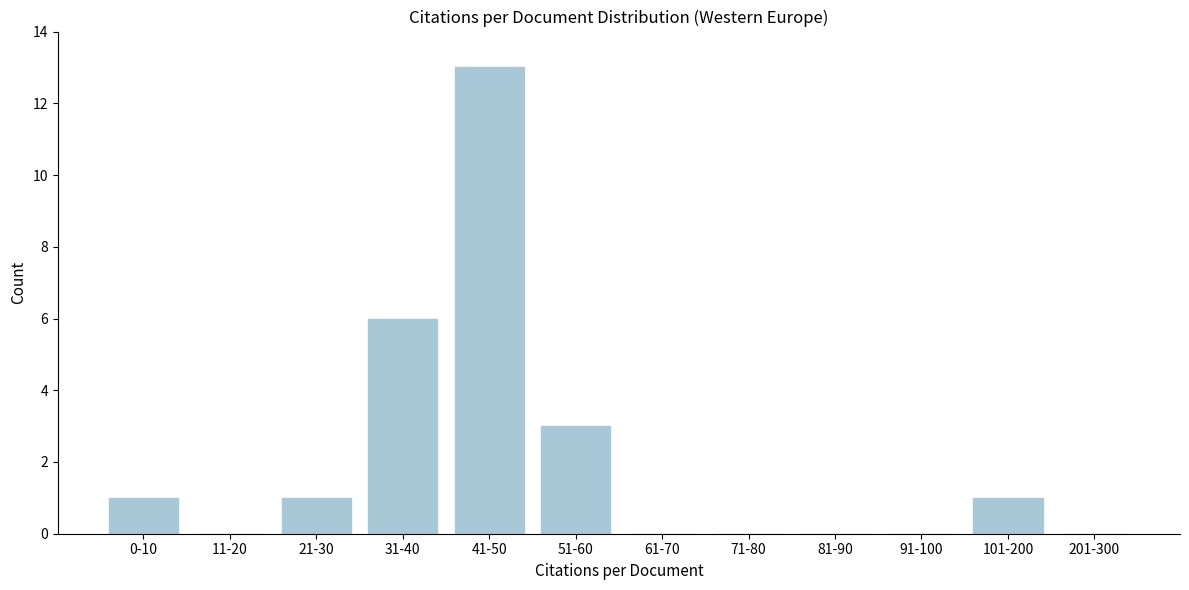

Reading left to right, extract all data points from this chart.

0-10=1	11-20=0	21-30=1	31-40=6	41-50=13	51-60=3	61-70=0	71-80=0	81-90=0	91-100=0	101-200=1	201-300=0